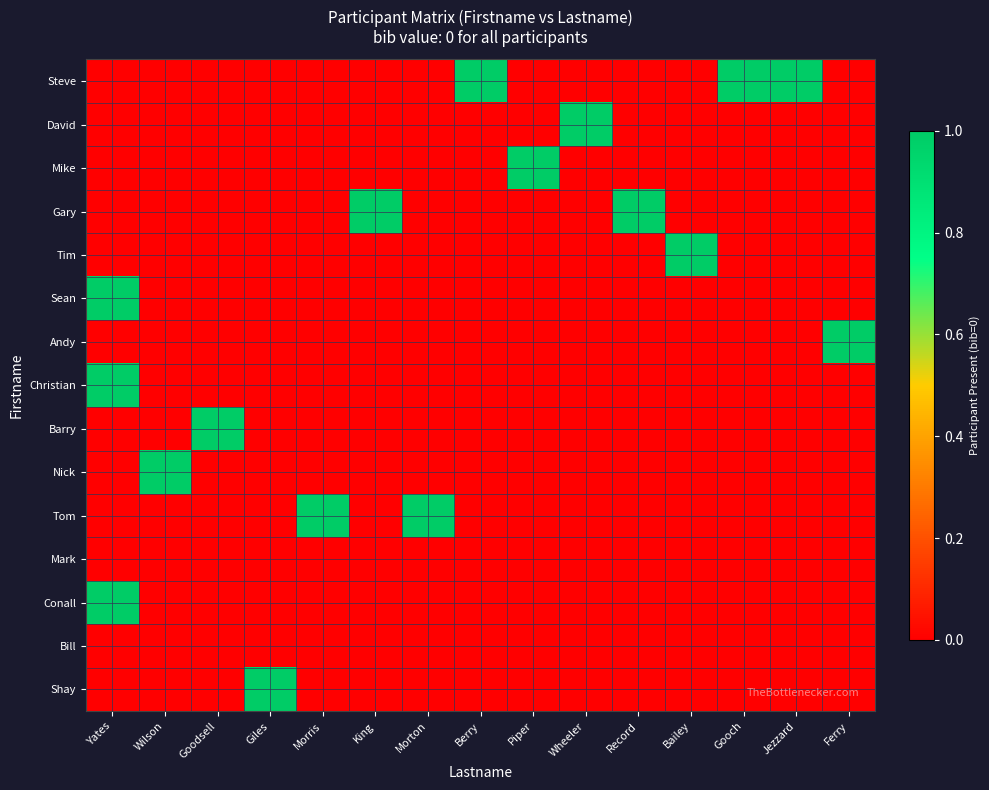

Between Morris and Goodsell, which is larger?

Morris